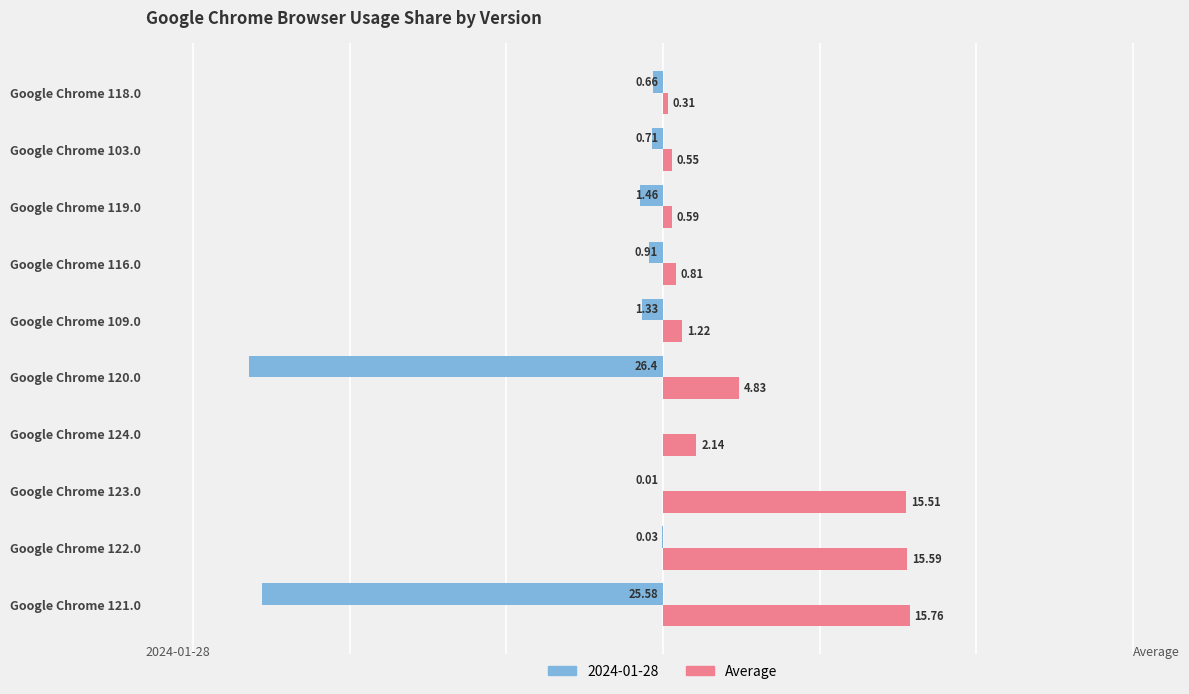

Between Google Chrome 119.0 and Google Chrome 118.0, which series saw the biggest shift?

2024-01-28